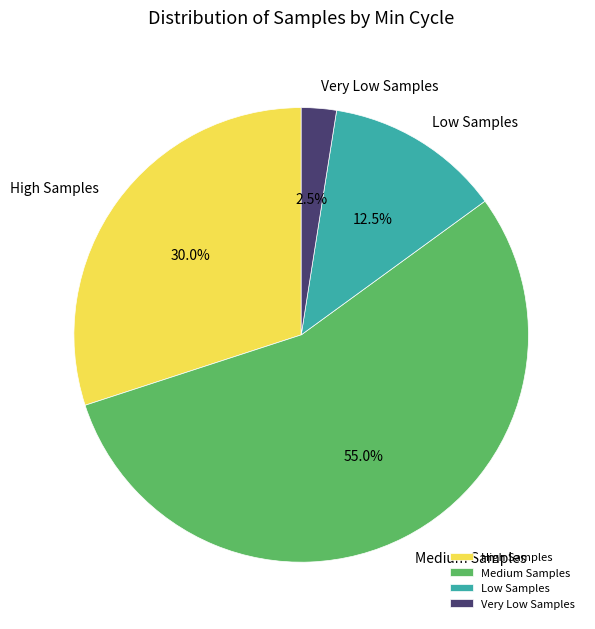

Which has a higher value, Low Samples or Very Low Samples?

Low Samples